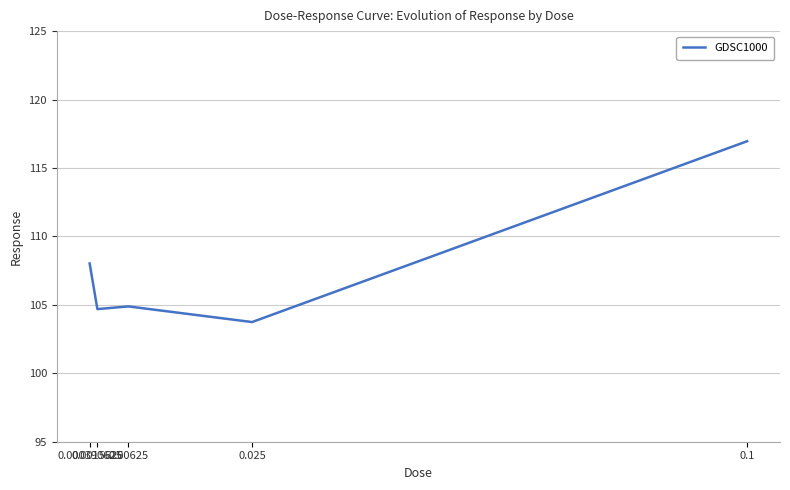

True or false: there are more than 2 points higher than both neighbors.

False